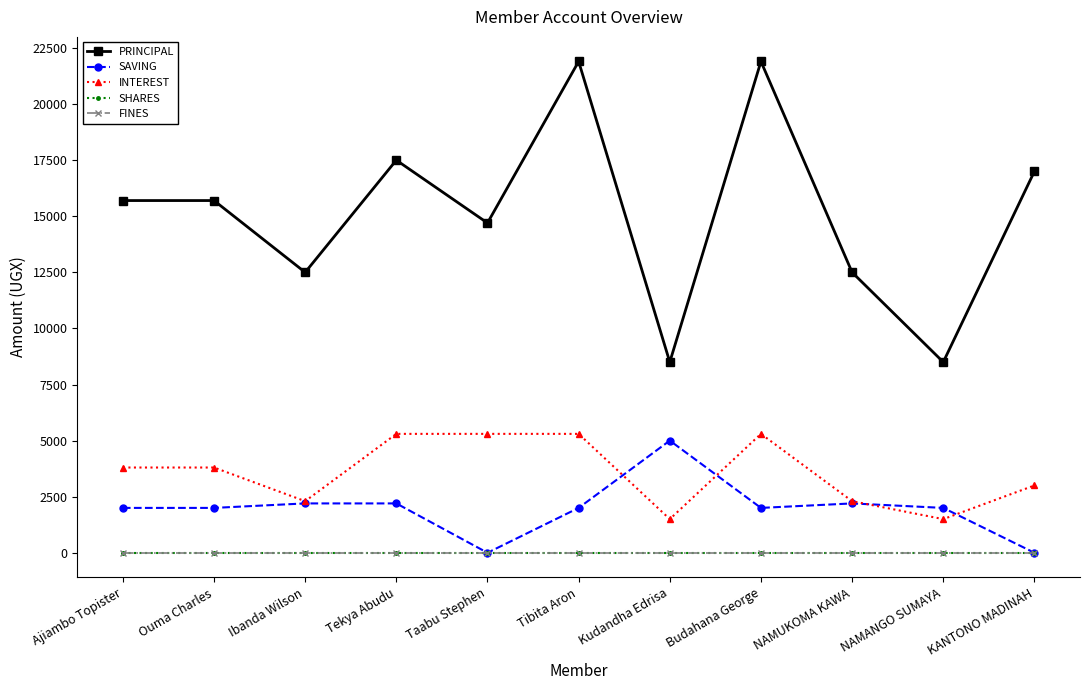

What is the total value across all series at Budahana George?

29200